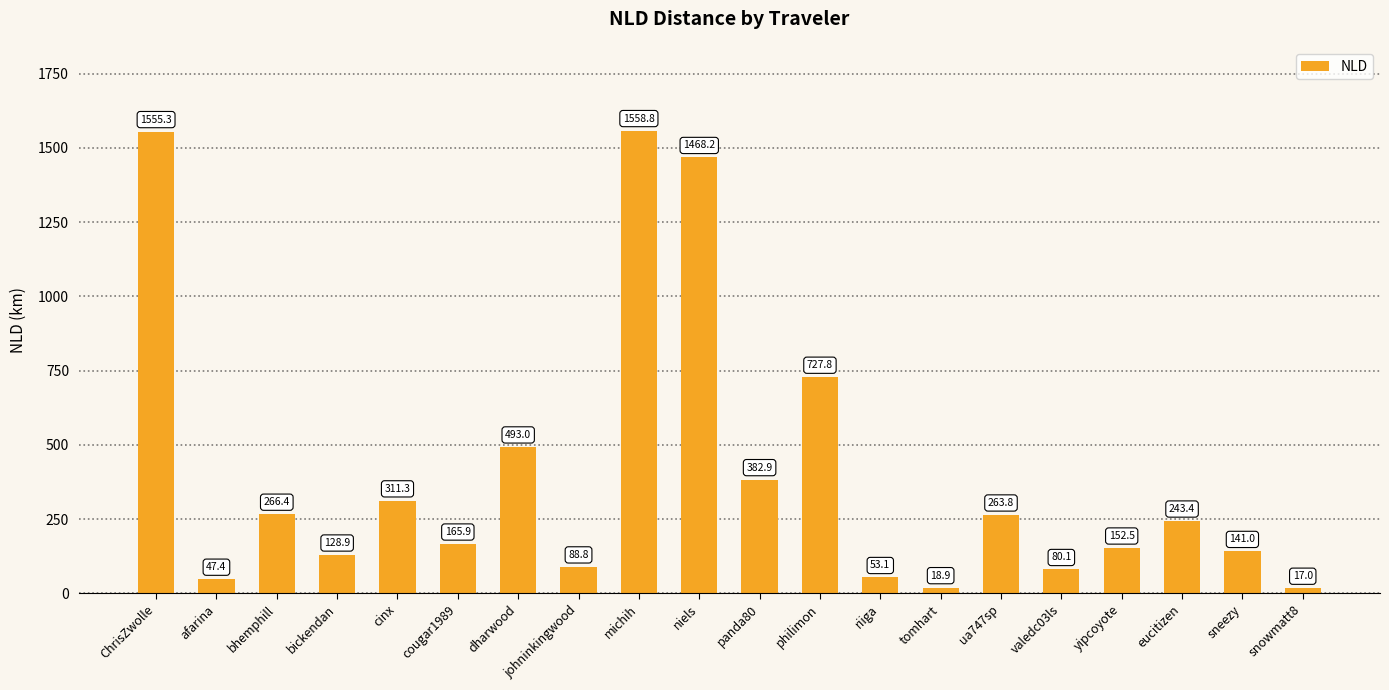

How many distinct data groups are displayed?

1